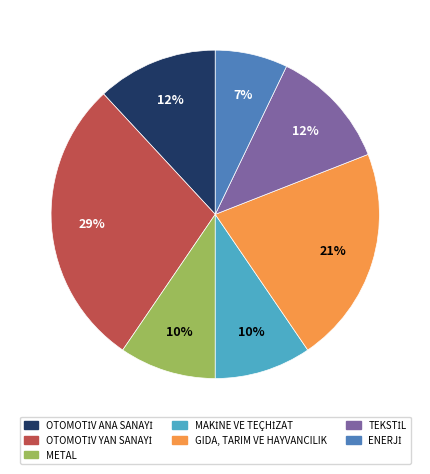

To the nearest percent, what percentage of the pie is GIDA, TARIM VE HAYVANCILIK?

21%